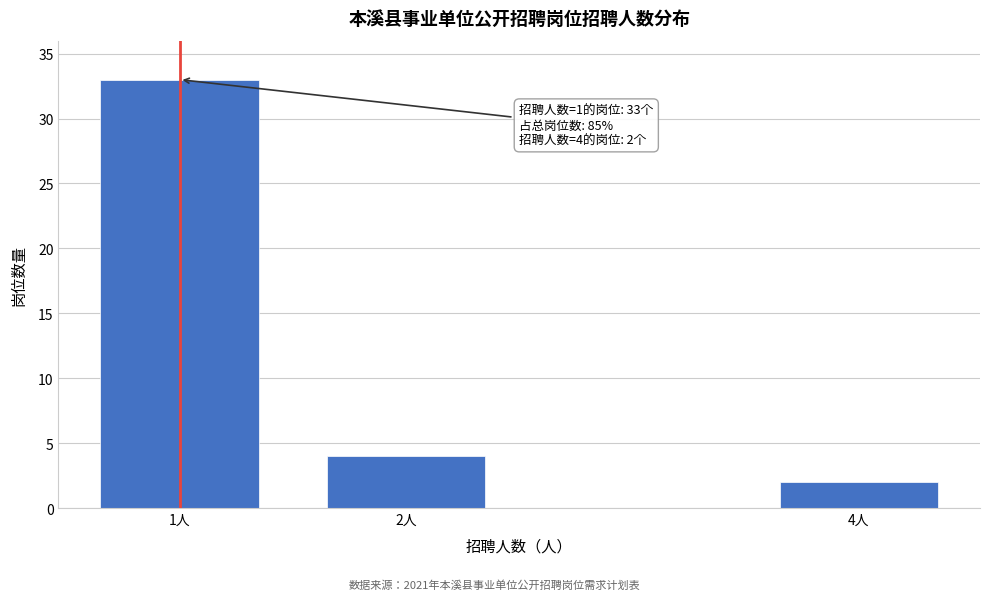

Reading left to right, list all the values displayed in this chart.

33	4	2